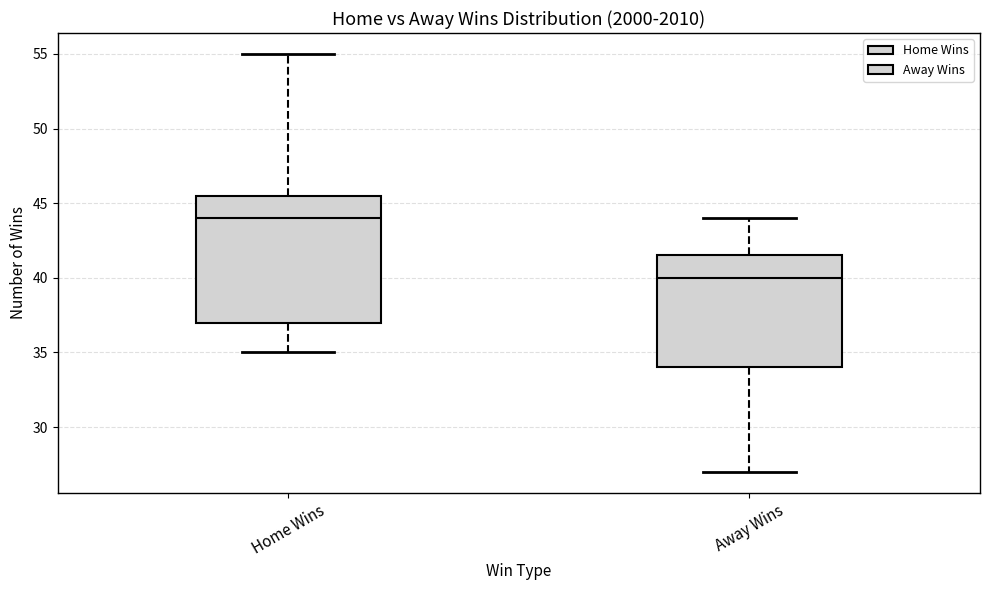

Which box has the lowest median line?

Away Wins